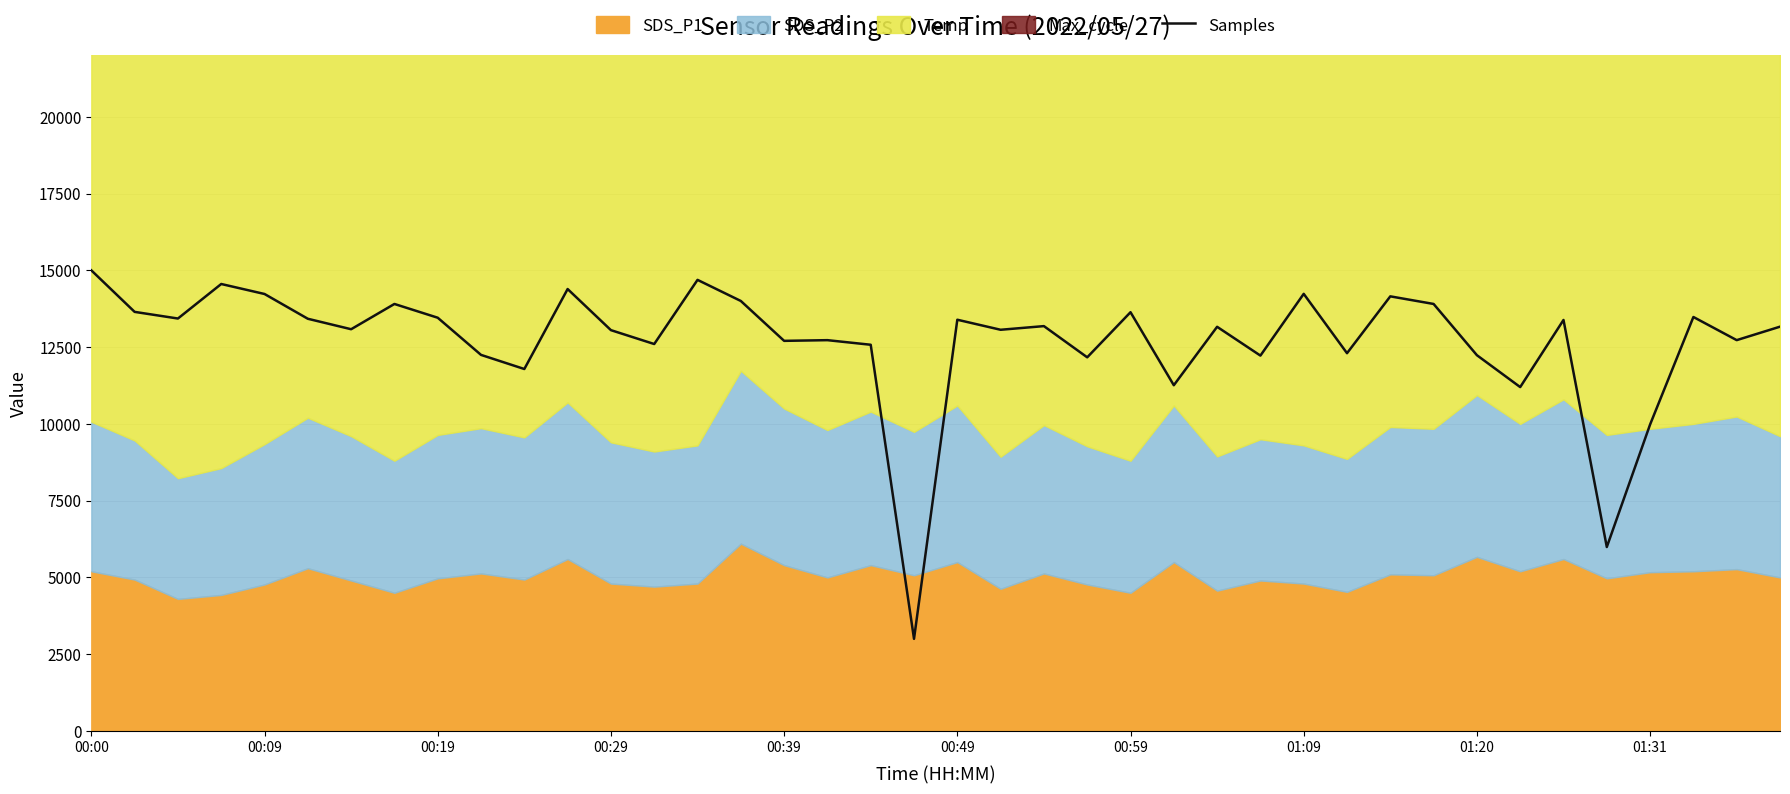

Where is Samples nearest to the value 9000?

01:31